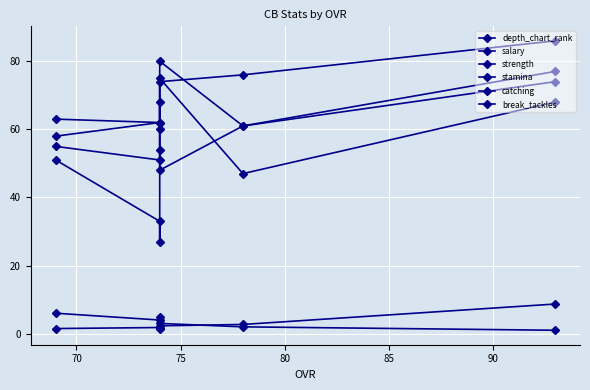

How many interior local valleys does the salary series have?

1